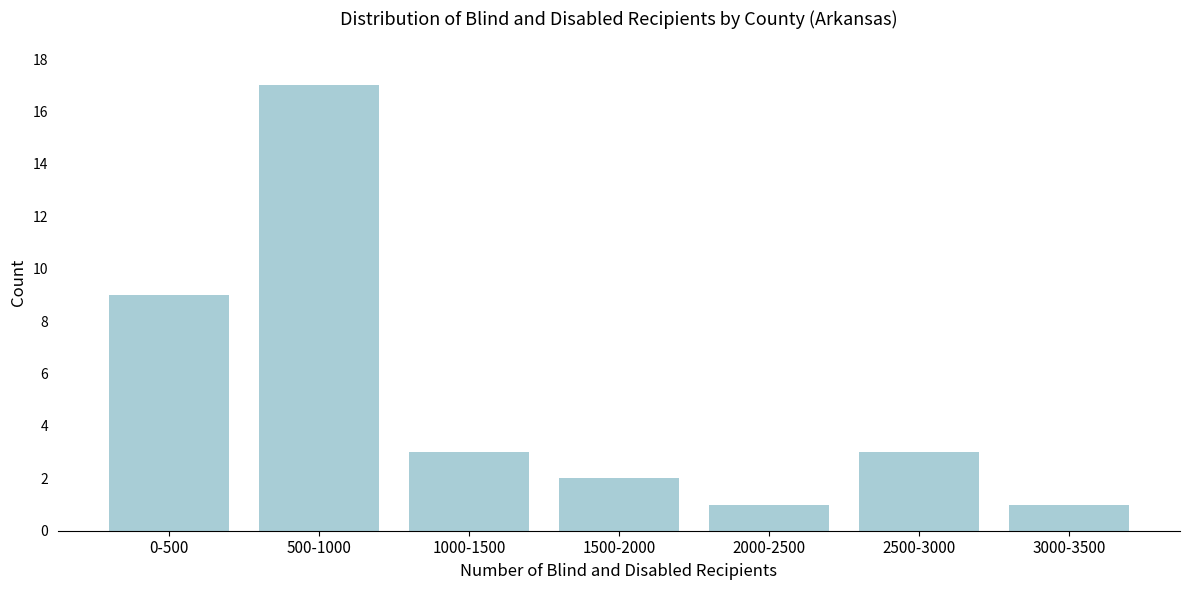

Reading left to right, list all the values displayed in this chart.

0-500=9	500-1000=17	1000-1500=3	1500-2000=2	2000-2500=1	2500-3000=3	3000-3500=1